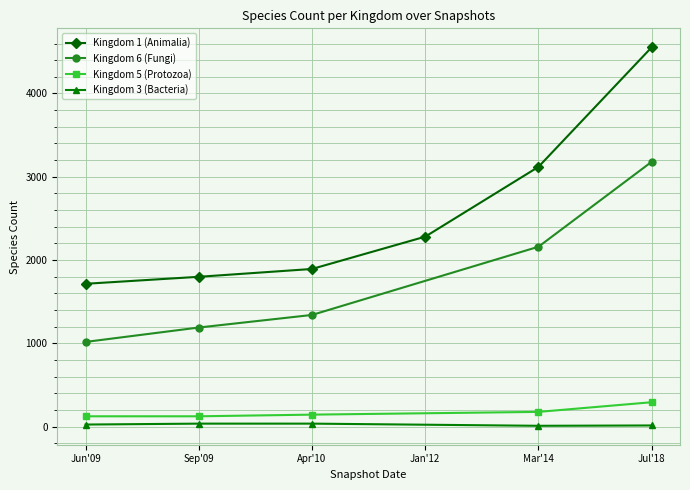

List the labels in order of Kingdom 6 (Fungi) value, smallest first.

Jun'09, Sep'09, Apr'10, Mar'14, Jul'18